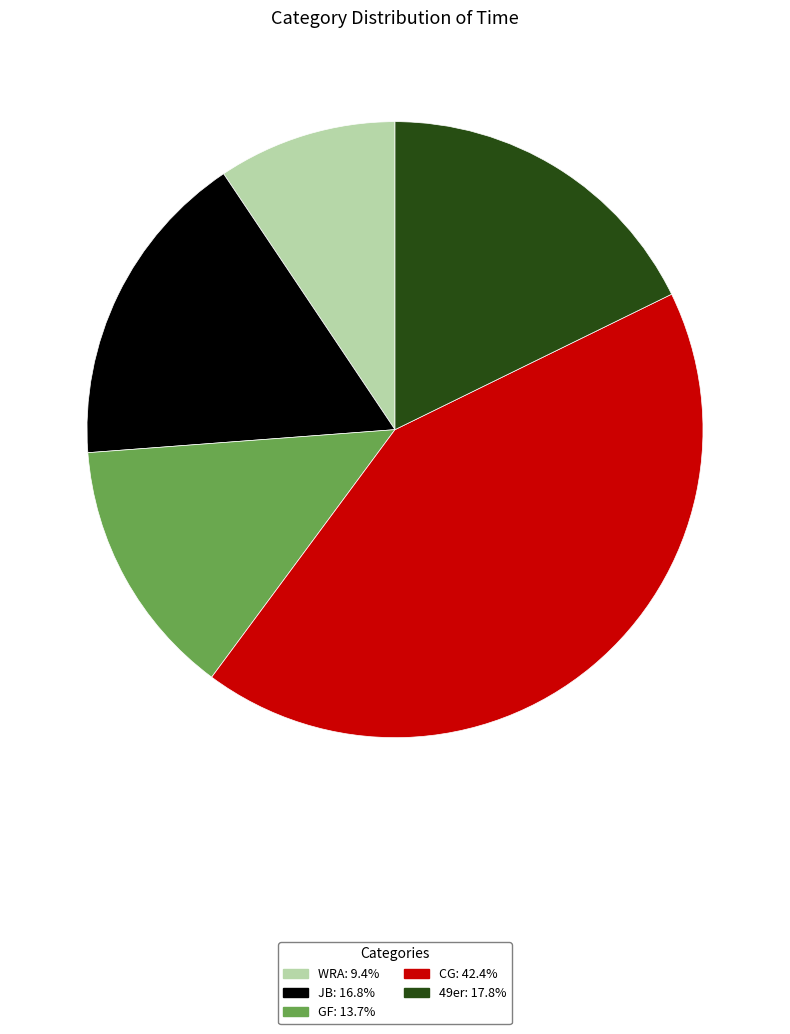

Rank the categories by value from lowest to highest.

WRA, GF, JB, 49er, CG